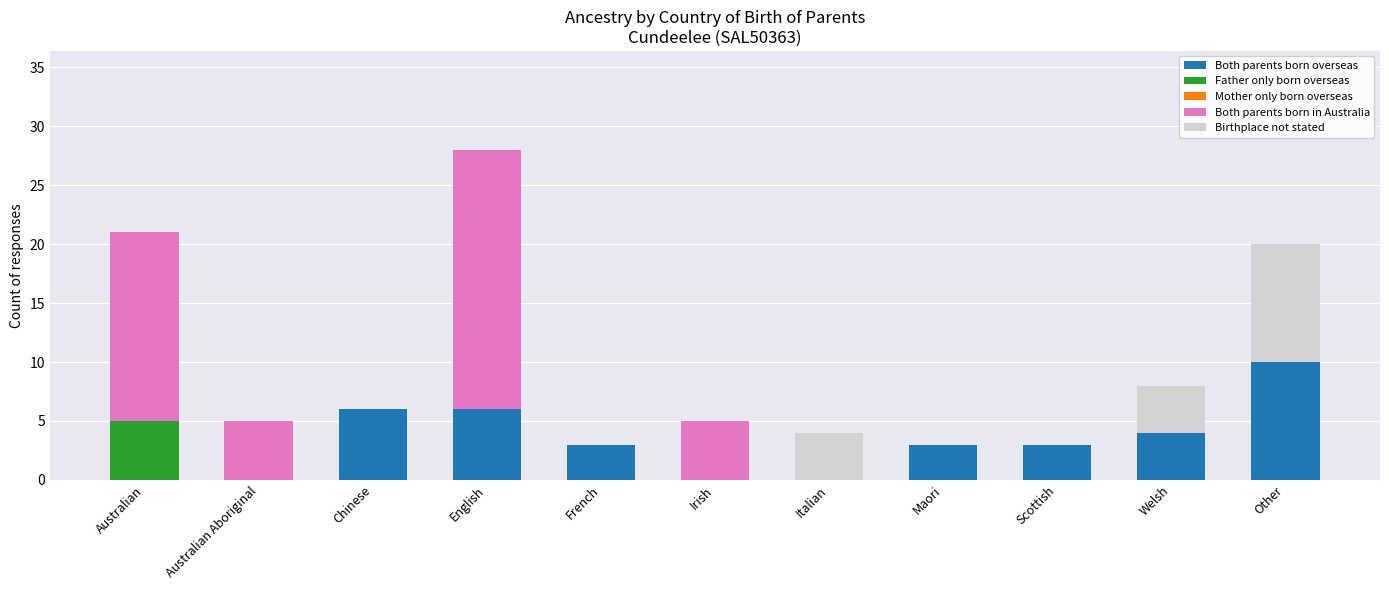

What is the sum of all Both parents born overseas values?

35